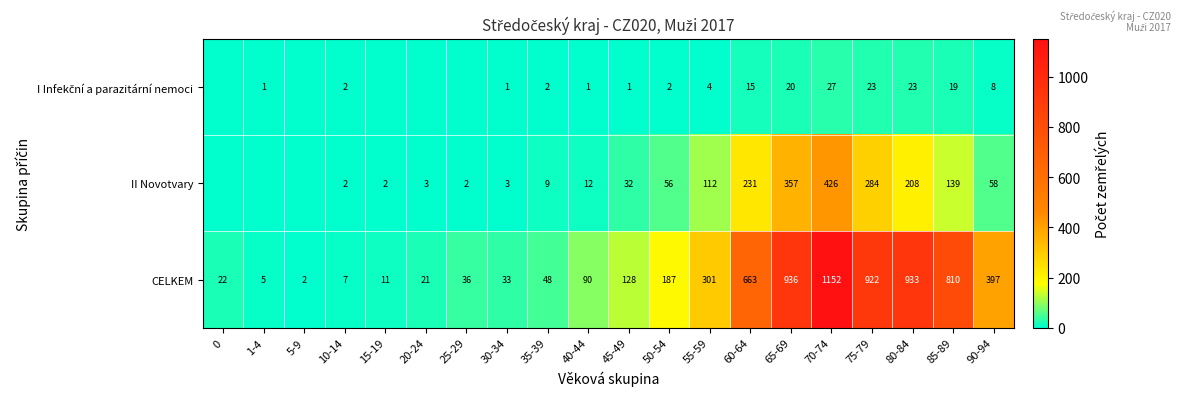

Where is CELKEM nearest to the value 577?

60-64